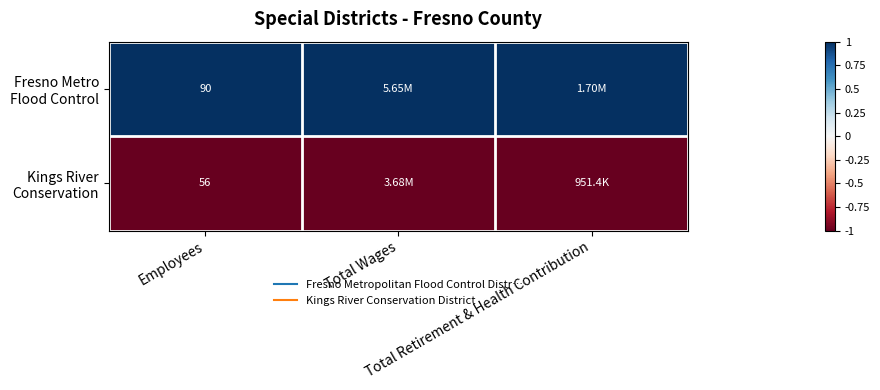

What is the average value of the Fresno Metro Flood Control series?

1